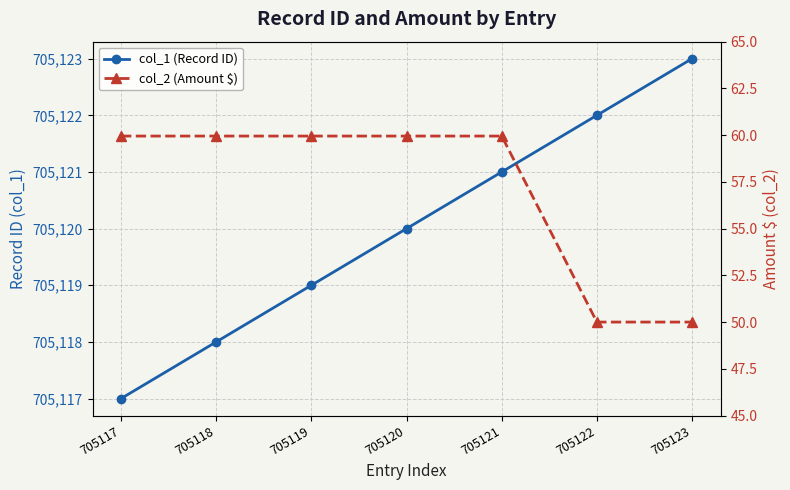

Is it true that col_1 (Record ID) equals 318919.2 at 705122?

False